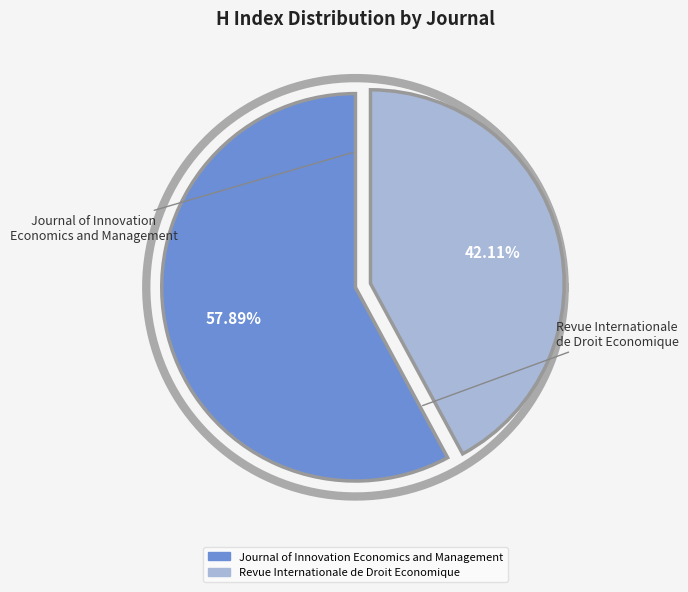

The Revue Internationale de Droit Economique slice represents 35% of the pie. True or false?

False